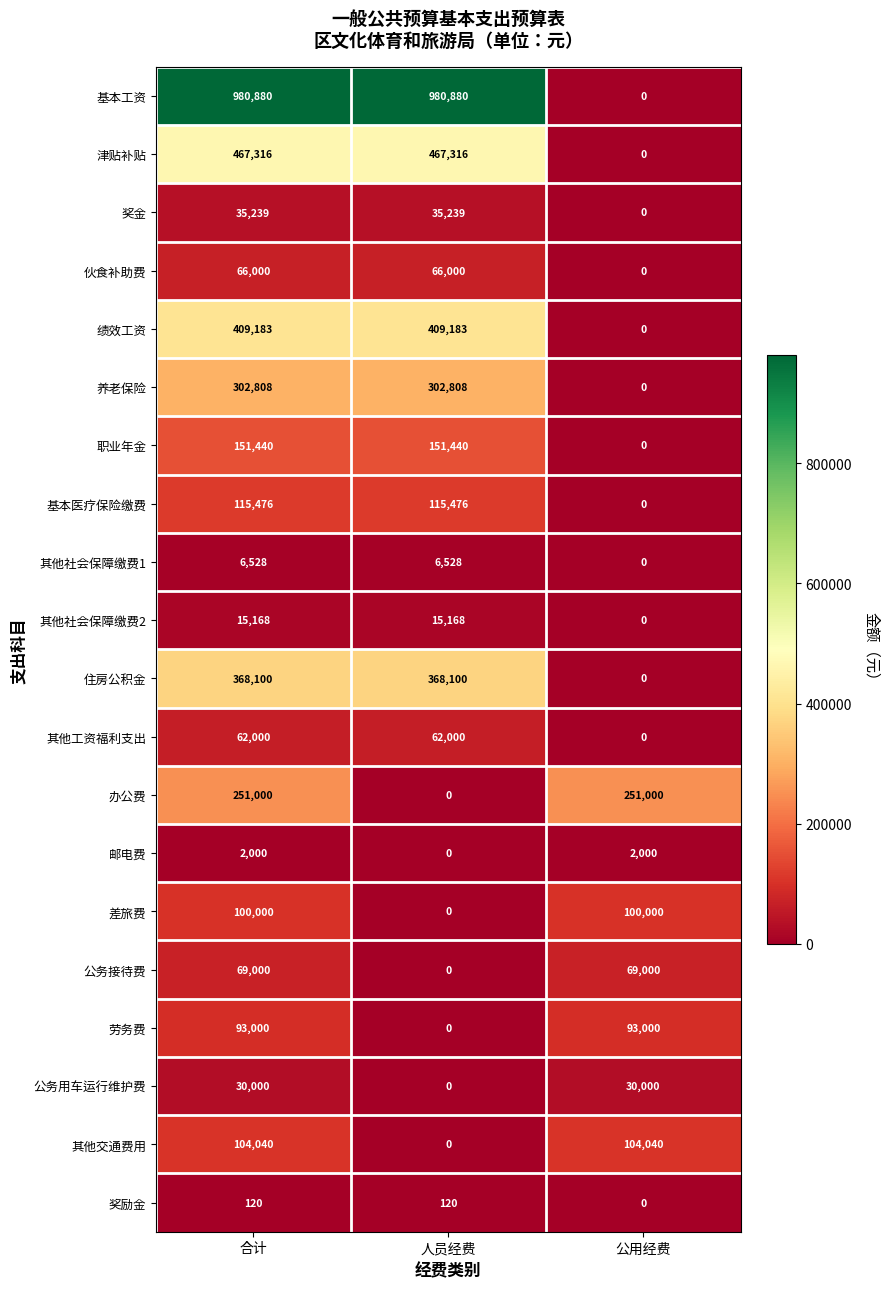

What is the difference between the second highest and minimum values in the 差旅费 series?

100000